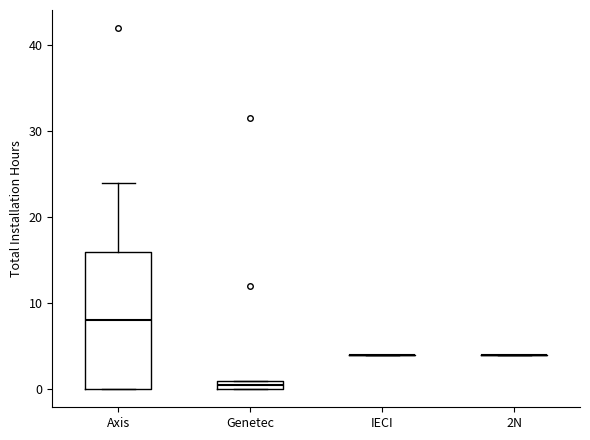

Comparing the boxes themselves (not the whiskers), which one is the tallest?

Axis